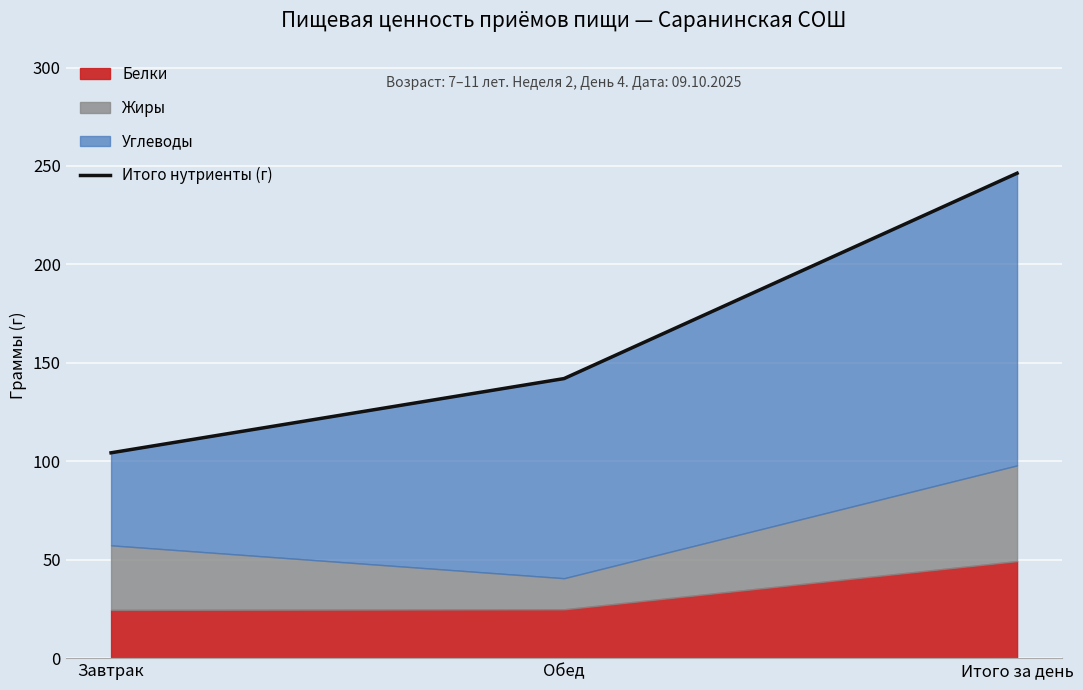

What is the label of the 2nd point from the right?

Обед